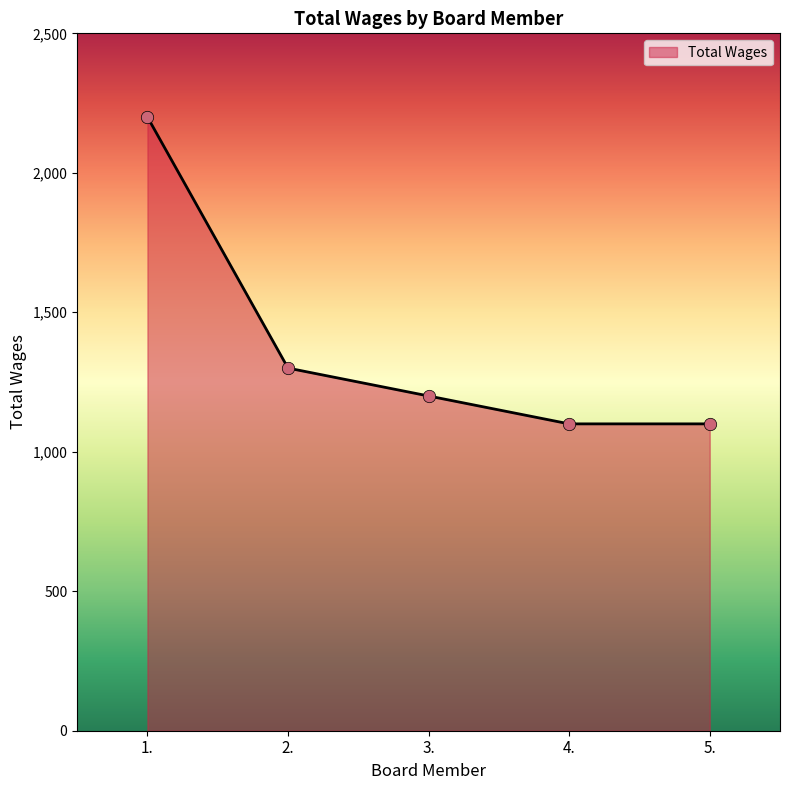

Which has a higher value, 2. or 1.?

1.